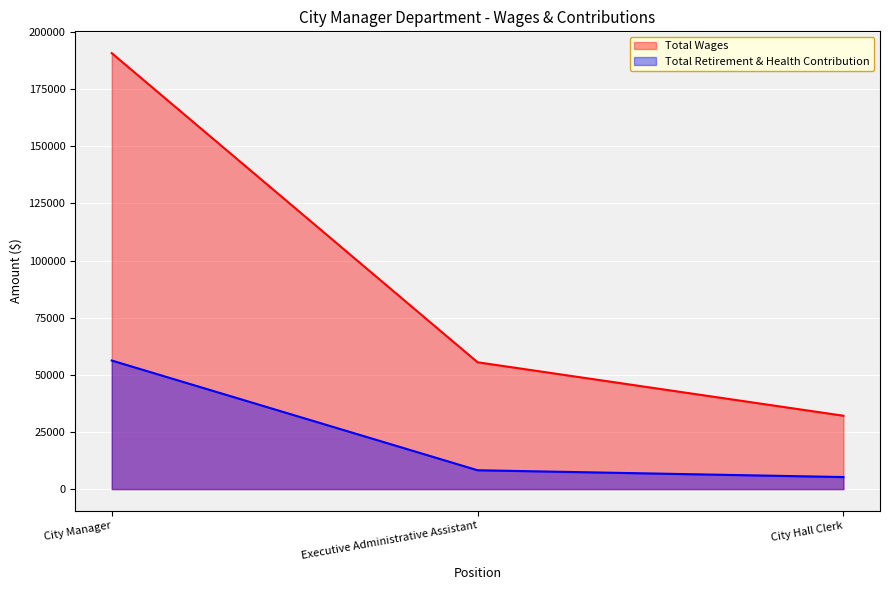

Count the Total Wages values in the range 32104 to 190747.

3